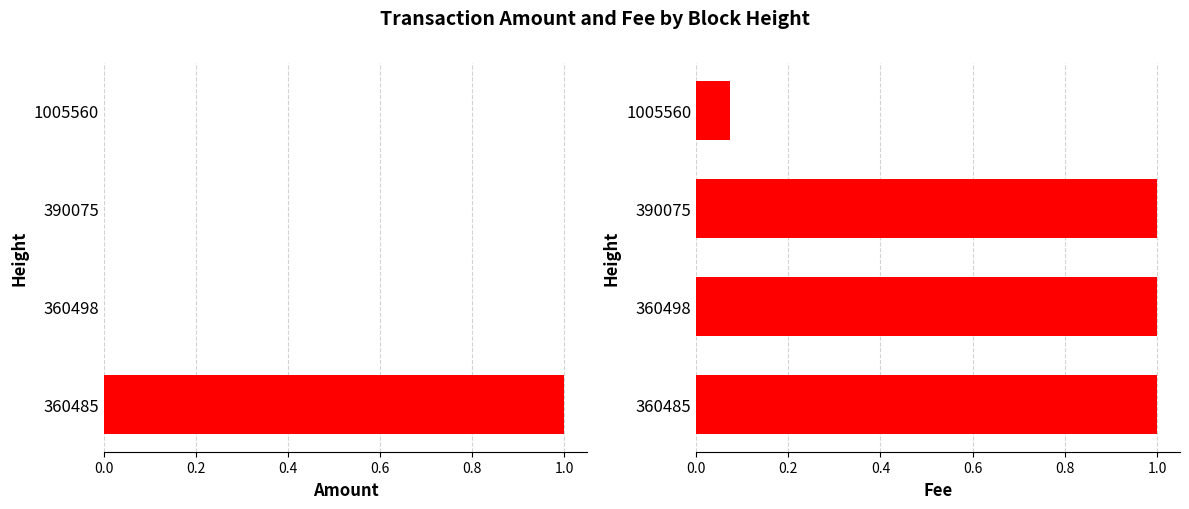

The value of Fee at 0.6 is 1.5. True or false?

False